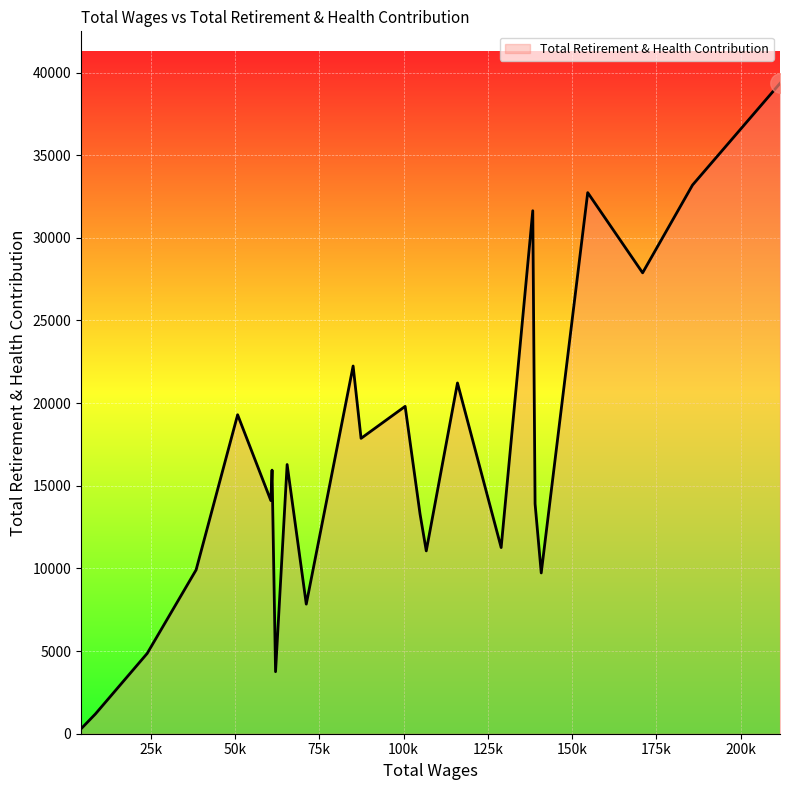

What is the difference between the maximum and minimum values?

39051